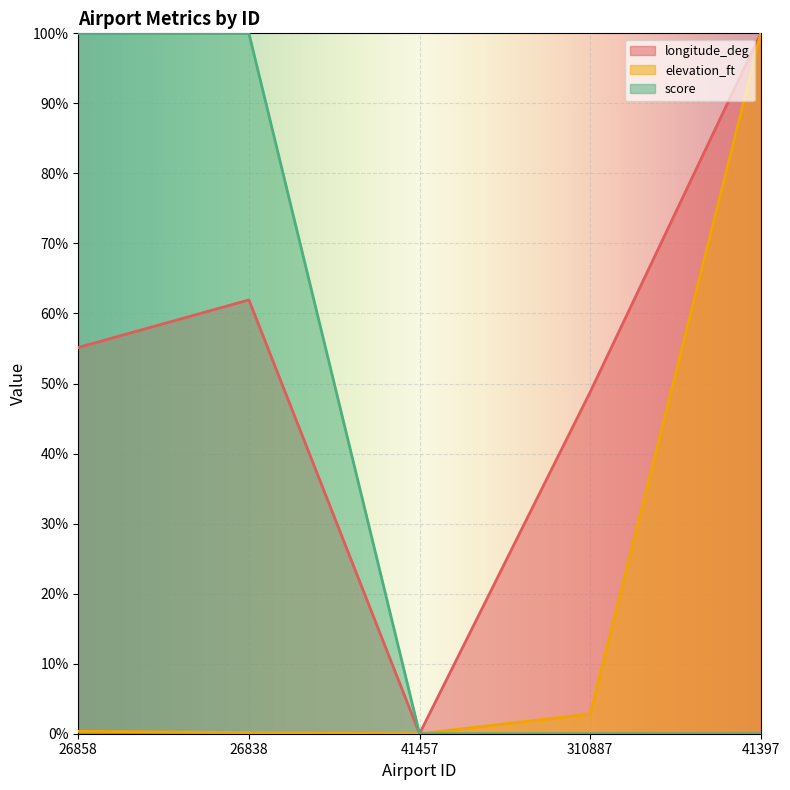

At how many categories does at least one series exceed 24?

4